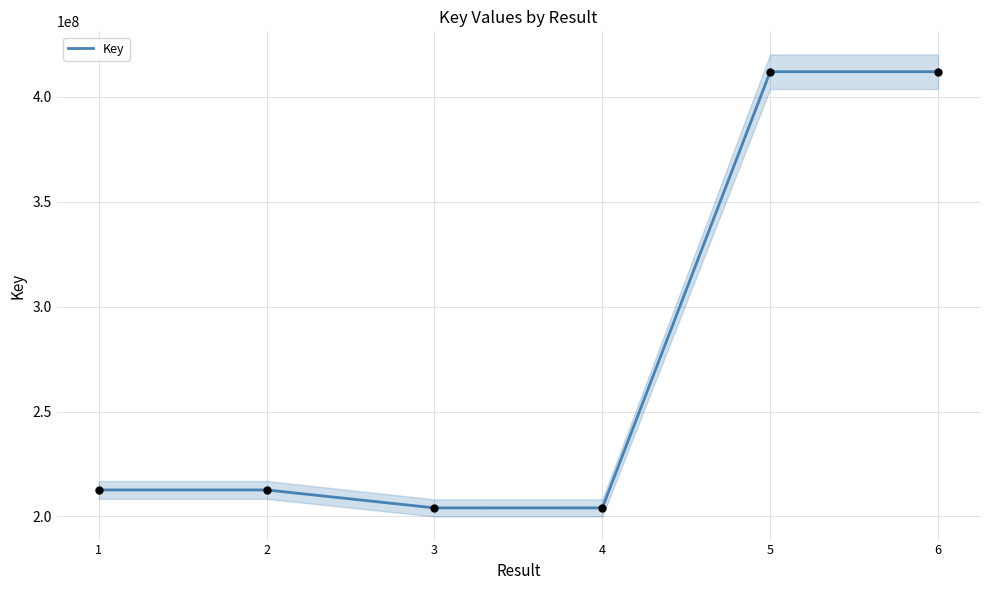

What is the change in value from 2 to 6?

+199251760